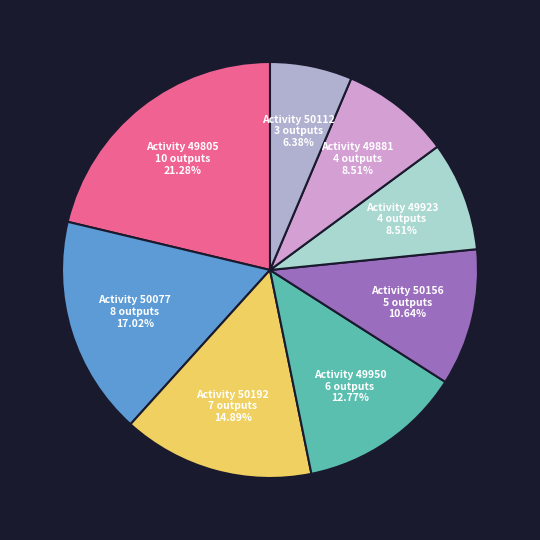

Is there a majority slice in this chart?

No